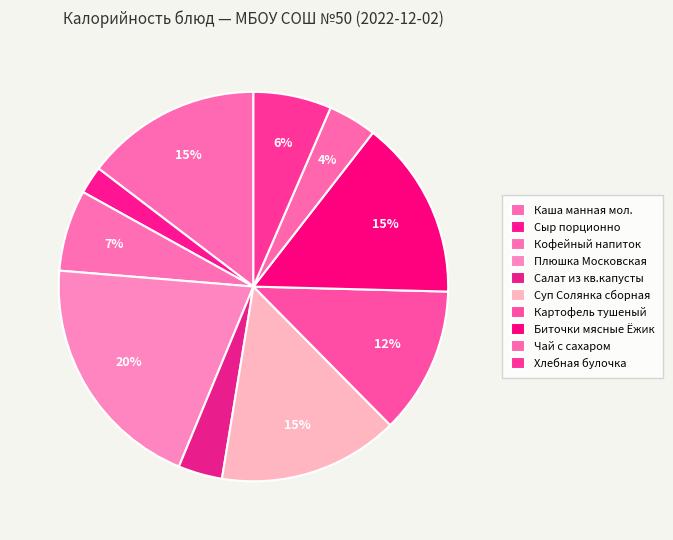

How many slices are in this pie chart?

10